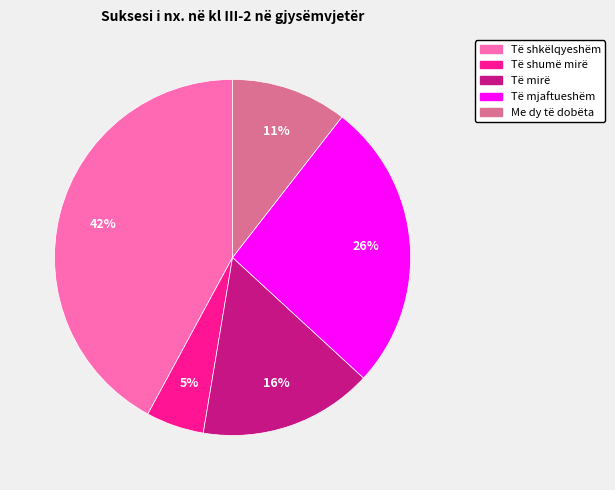

Which category has the biggest portion of the pie?

Të shkëlqyeshëm